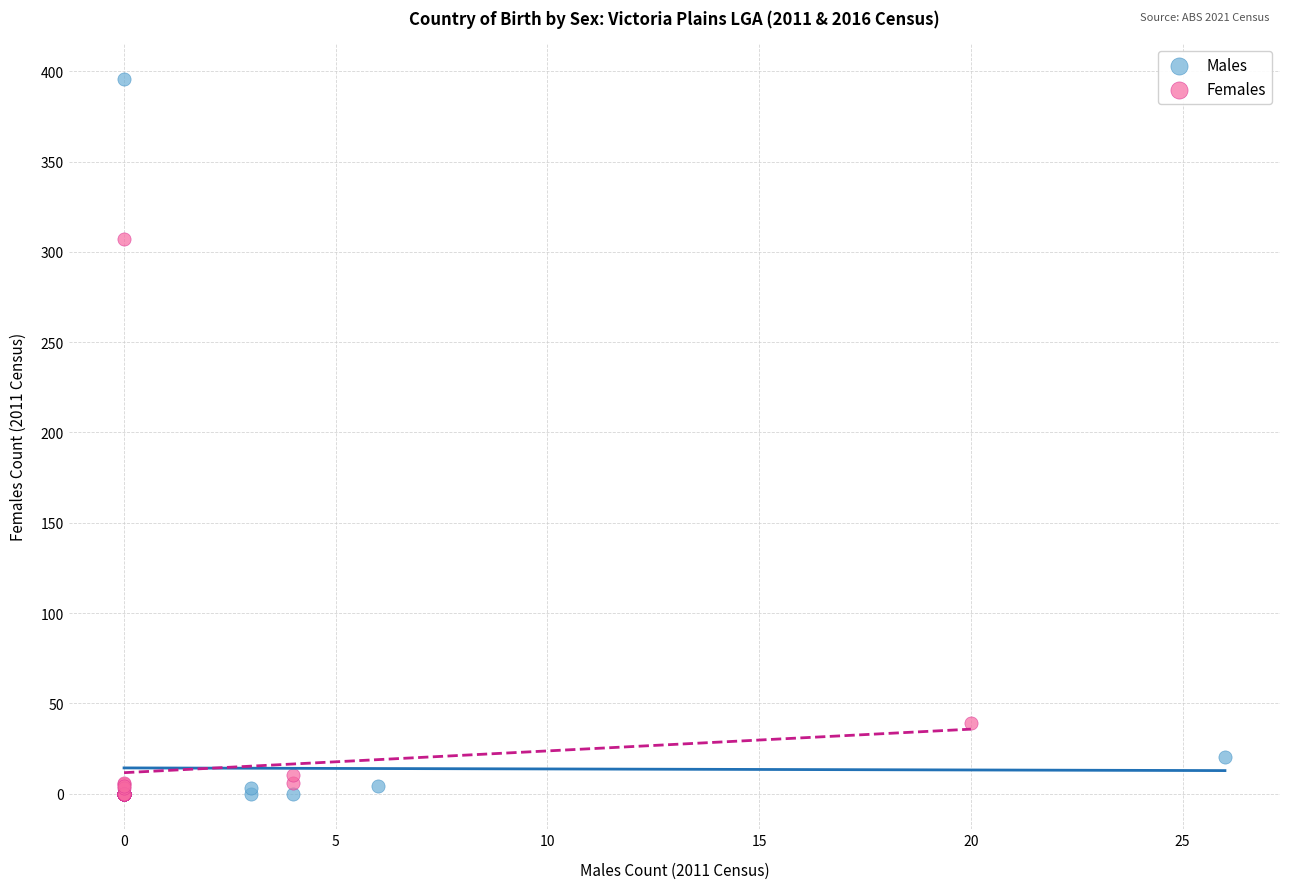

Which series contains the highest Y value?

Males